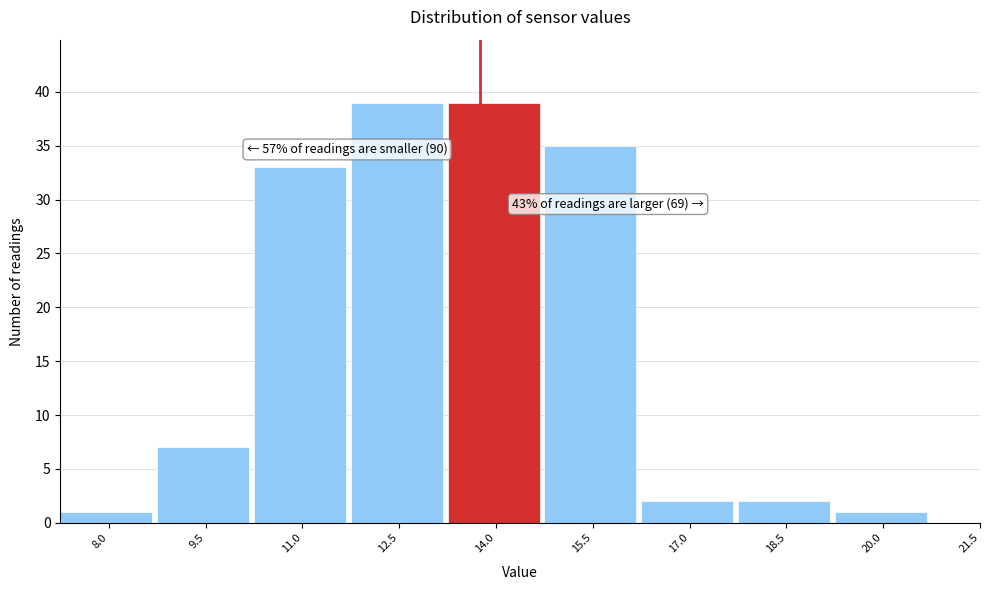

Reading left to right, what are all the values shown in this chart?

8.0=1	9.5=7	11.0=33	12.5=39	14.0=39	15.5=35	17.0=2	18.5=2	20.0=1	21.5=0